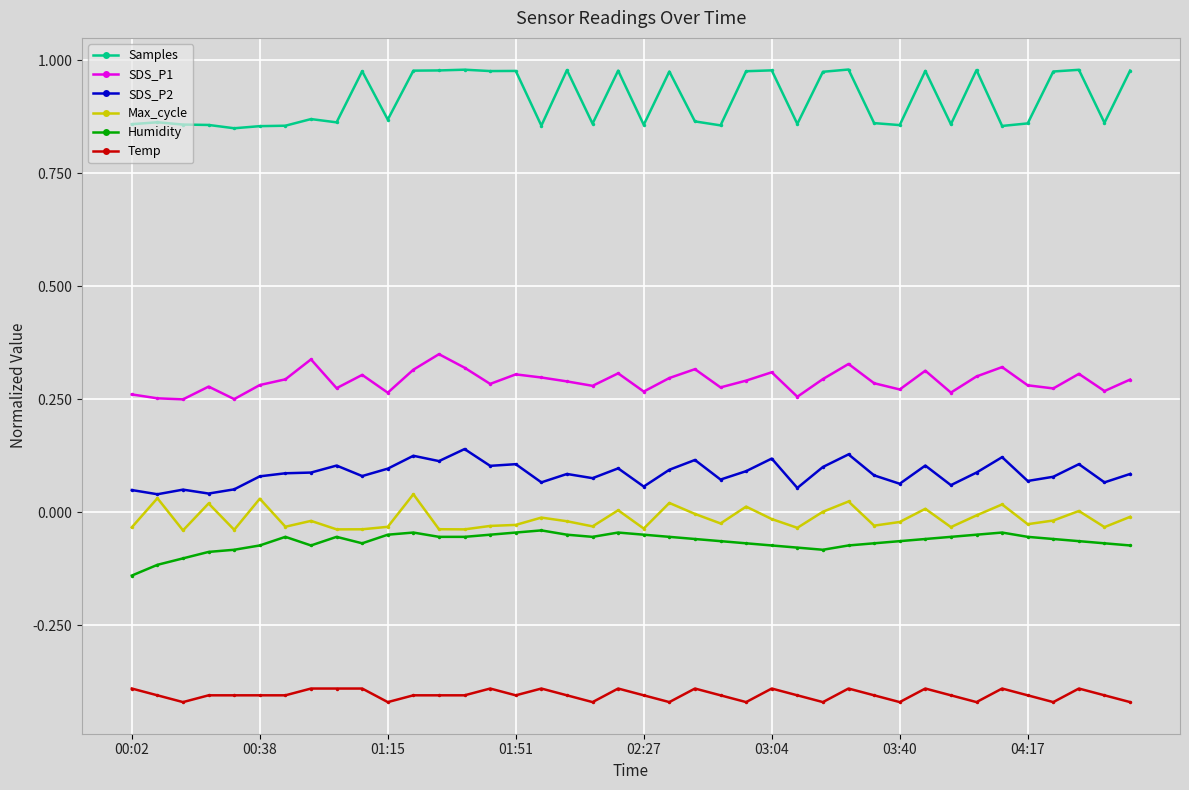

True or false: Max_cycle and SDS_P1 intersect in this chart.

False